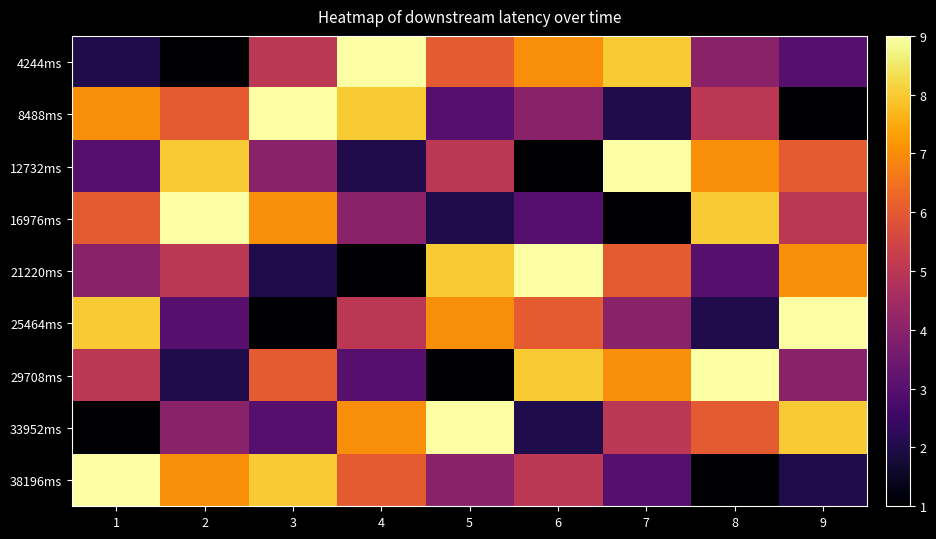

Rank the series at 4 from lowest to highest value.

21220ms, 12732ms, 29708ms, 16976ms, 25464ms, 38196ms, 33952ms, 8488ms, 4244ms